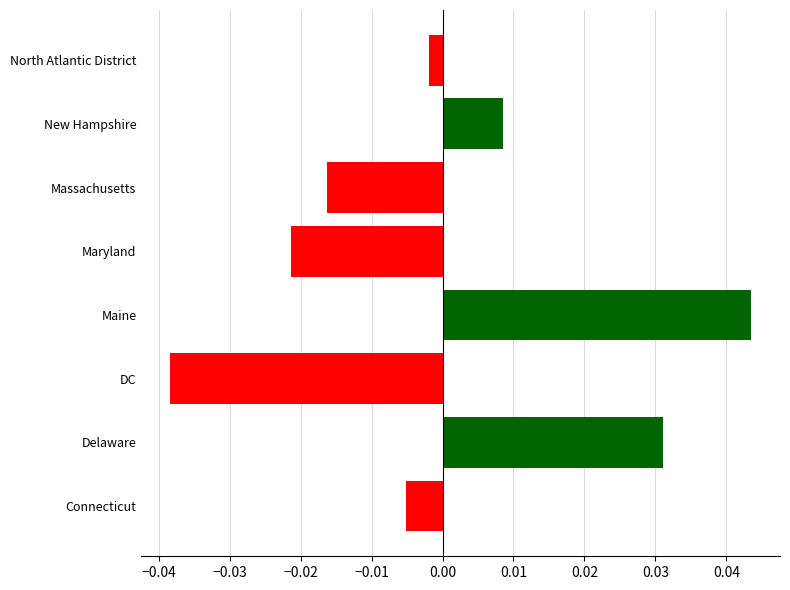

Which has a higher value, Maryland or Delaware?

Delaware